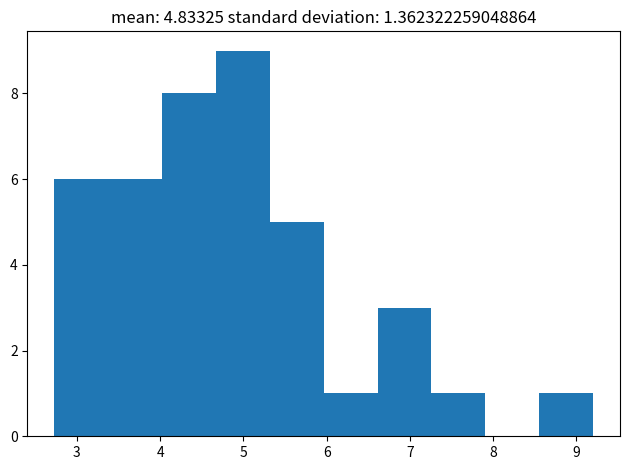

Reading left to right, list every bar in this chart as the range it spans on the x-axis followed by its height. Neither the bar edges nor the heights are printed on the chart, so give them approximately, as read against the axes.

2.7 to 3.4: 6
3.4 to 4.0: 6
4.0 to 4.7: 8
4.7 to 5.3: 9
5.3 to 6.0: 5
6.0 to 6.6: 1
6.6 to 7.3: 3
7.3 to 7.9: 1
7.9 to 8.6: 0
8.6 to 9.2: 1